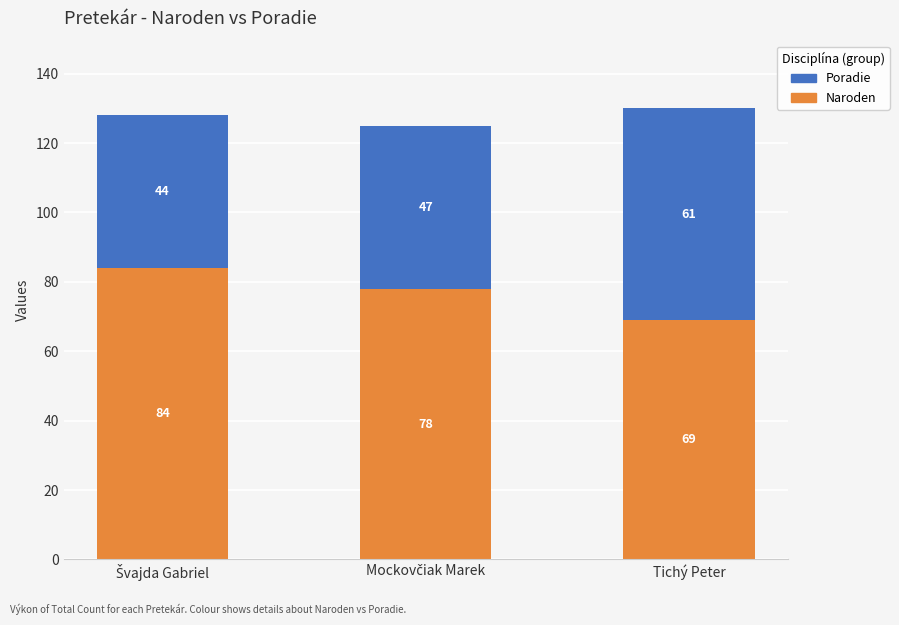

At which category is the sum across all series the highest?

Tichý Peter